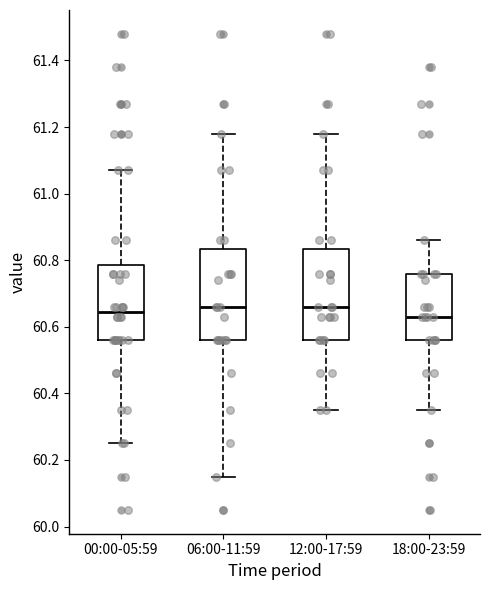

Where does the median line of the box for 18:00-23:59 sit on the y-axis? The values are not printed on the chart, so give them approximately, as read against the axis.

60.64